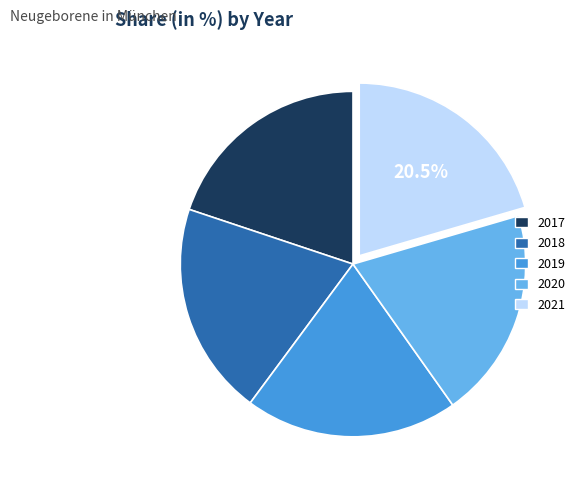

Is there a majority slice in this chart?

No